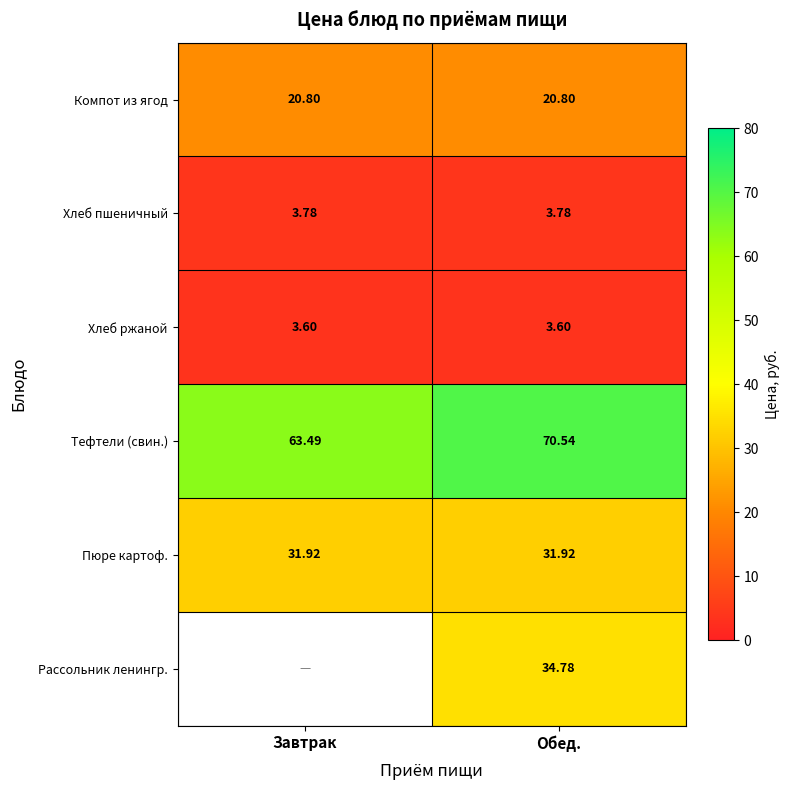

What is the average value of the Хлеб ржаной series?

3.6